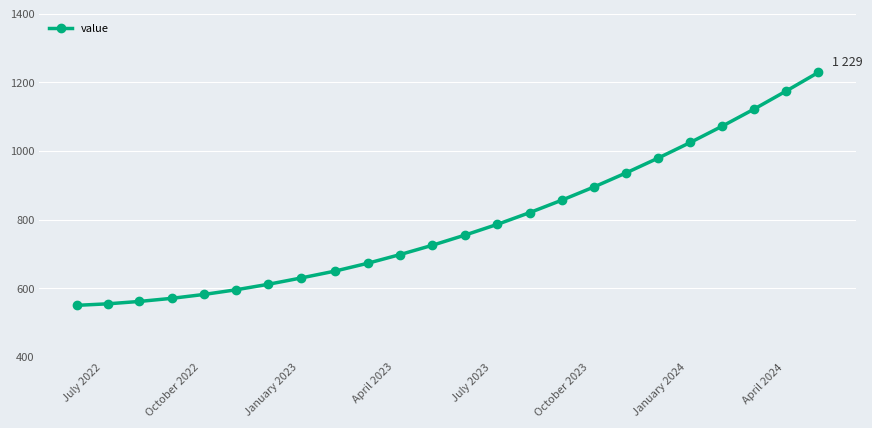

What is the sum of all values?

19049.8